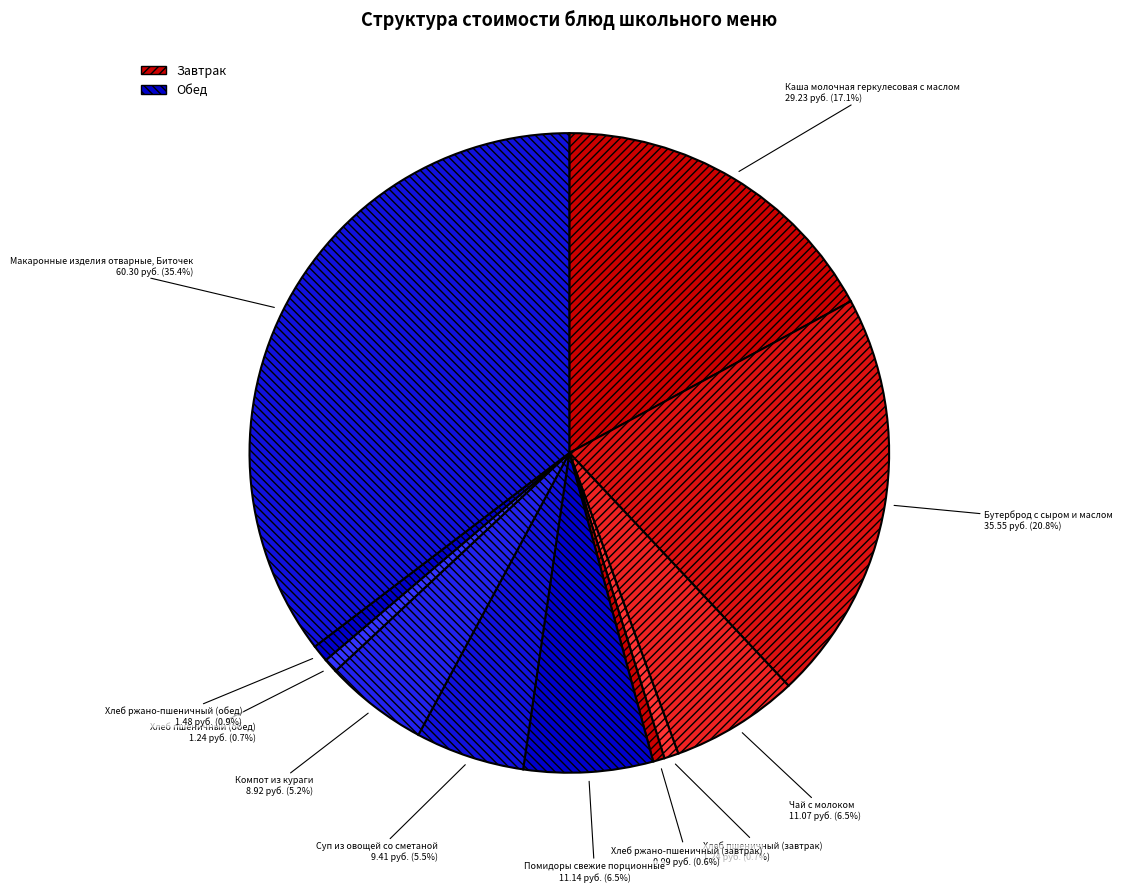

What percentage is the Макаронные изделия отварные, Биточек slice, to the nearest percent?

35%